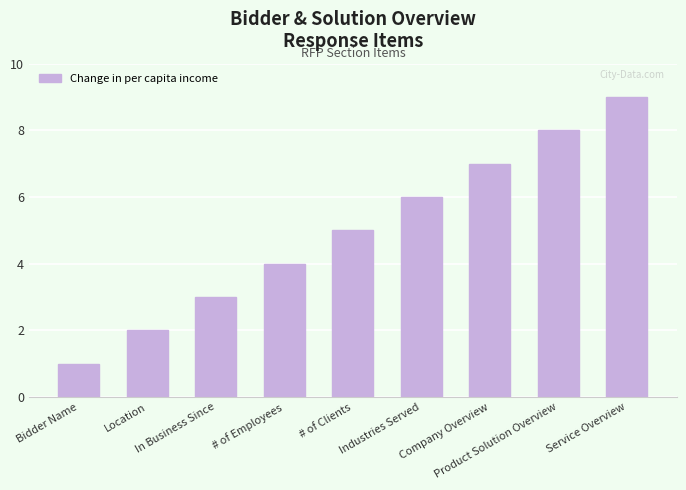

Reading right to left, extract all data points from this chart.

9	8	7	6	5	4	3	2	1